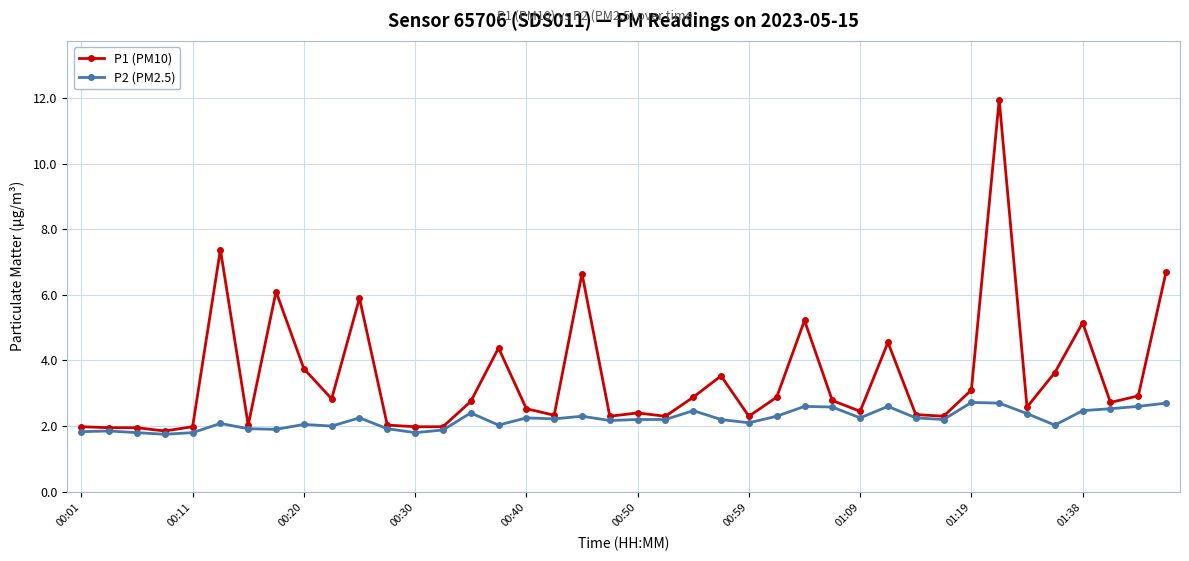

True or false: P1 (PM10) has more than 1 interior local peaks.

True